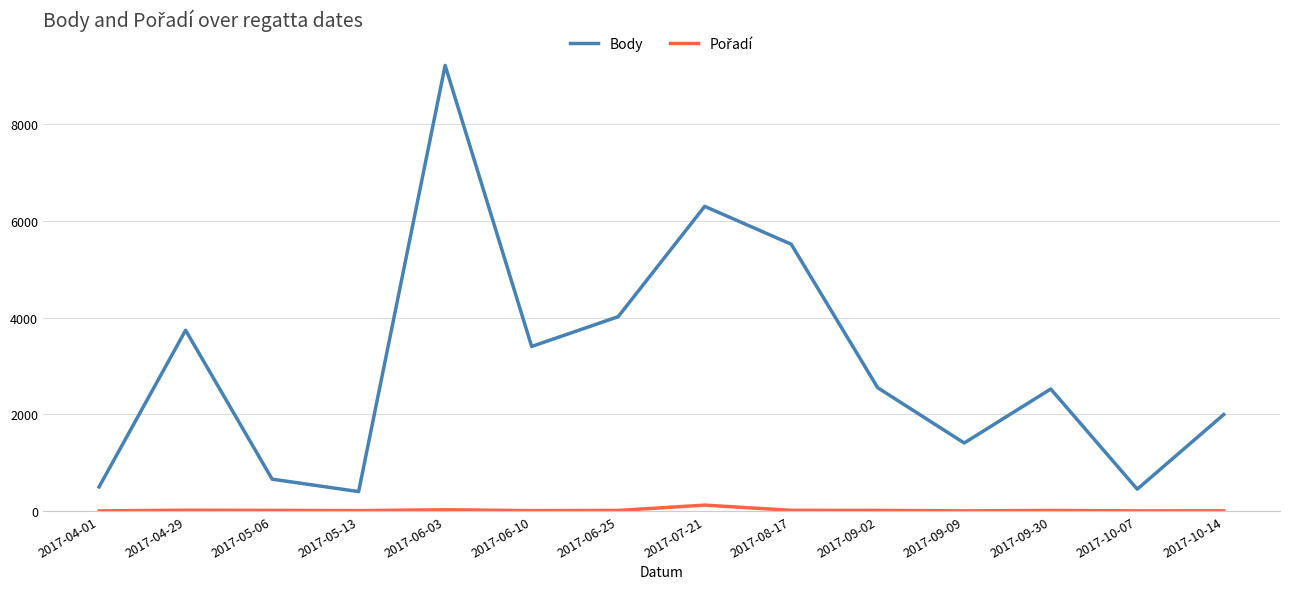

What is the lowest value of the Body series?

402